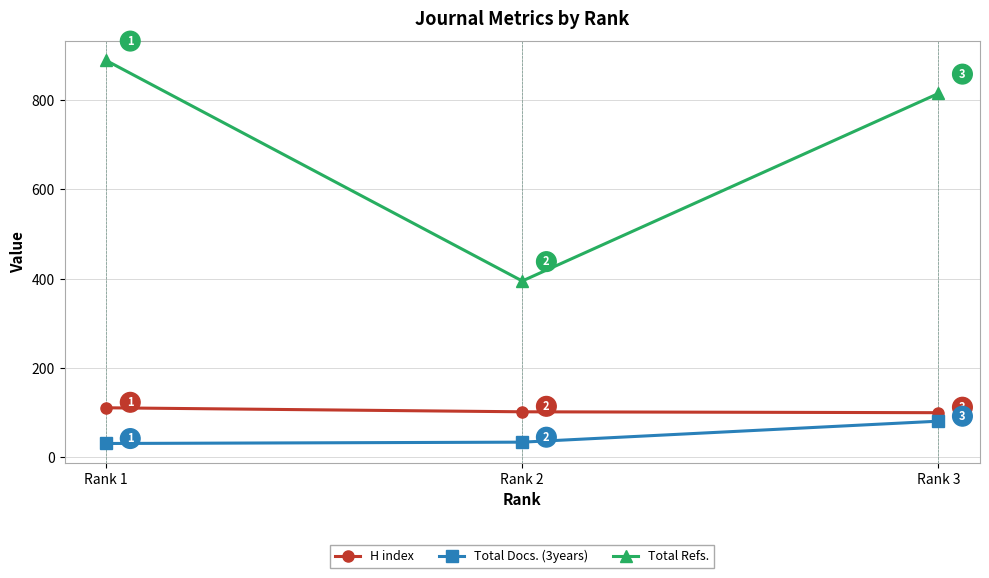

Which series has the largest range (max minus min)?

Total Refs.